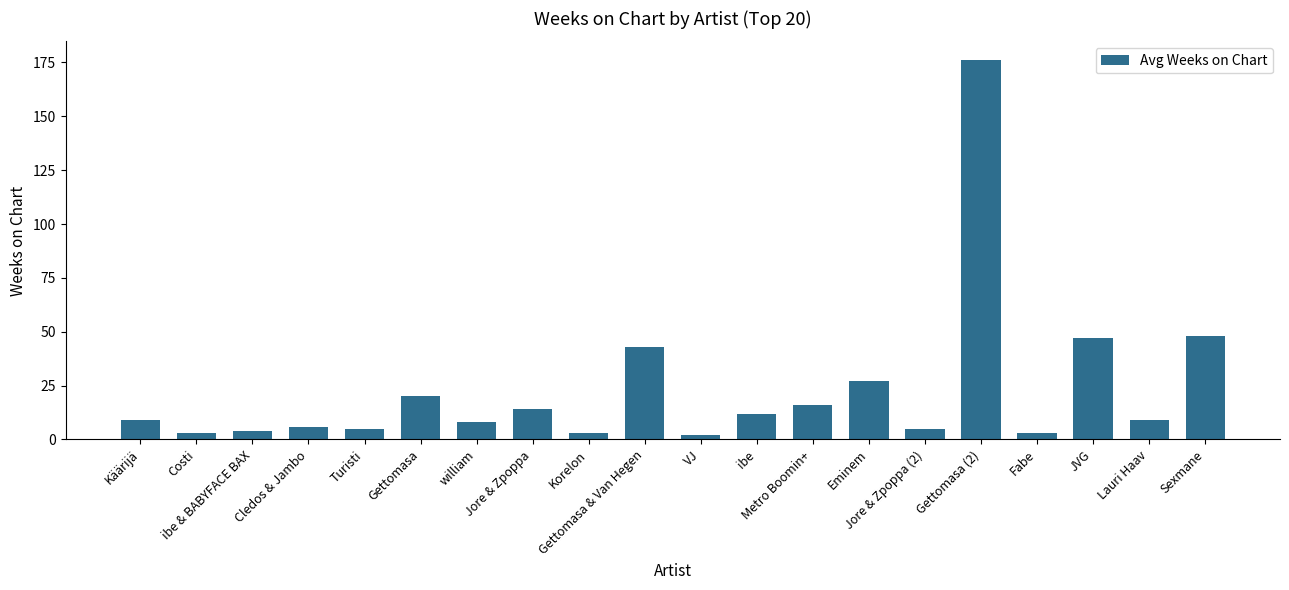

Are the bars grouped side by side (vs. stacked)?

No